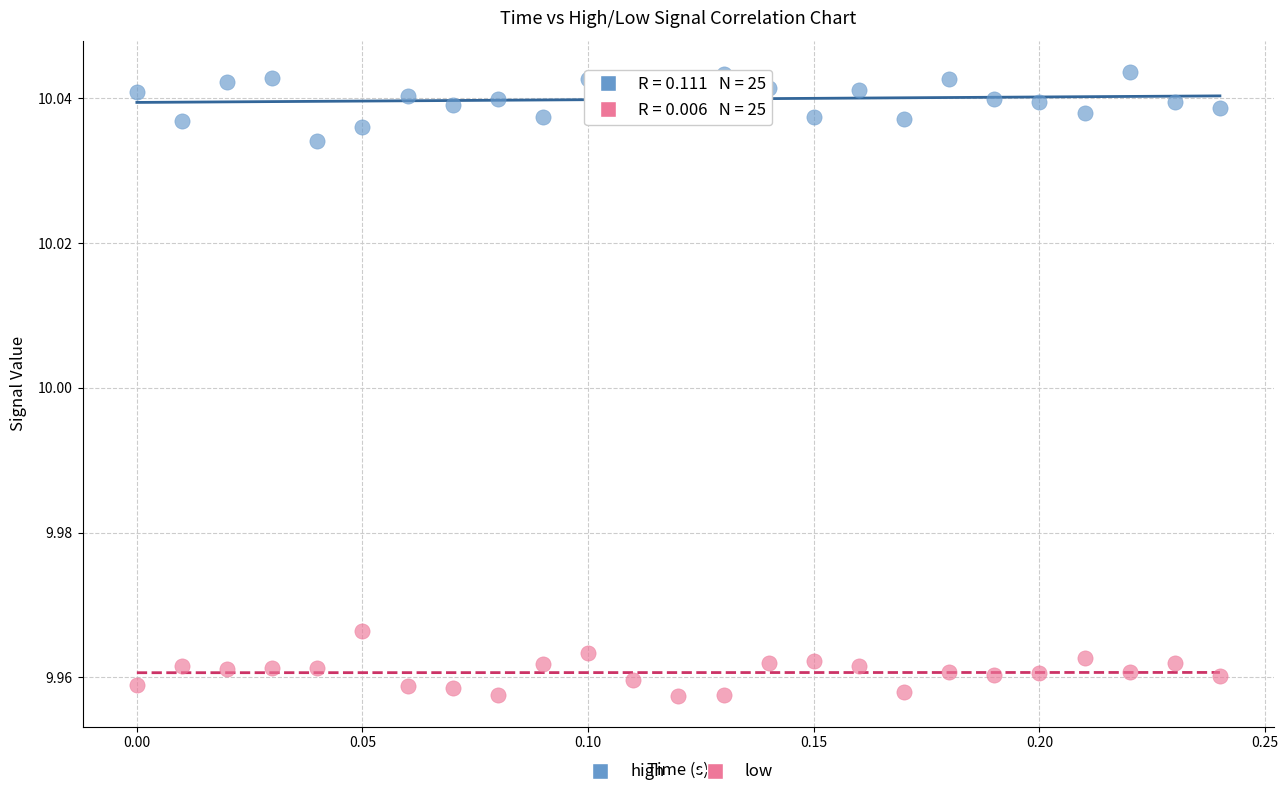

Which series contains the highest Y value?

high